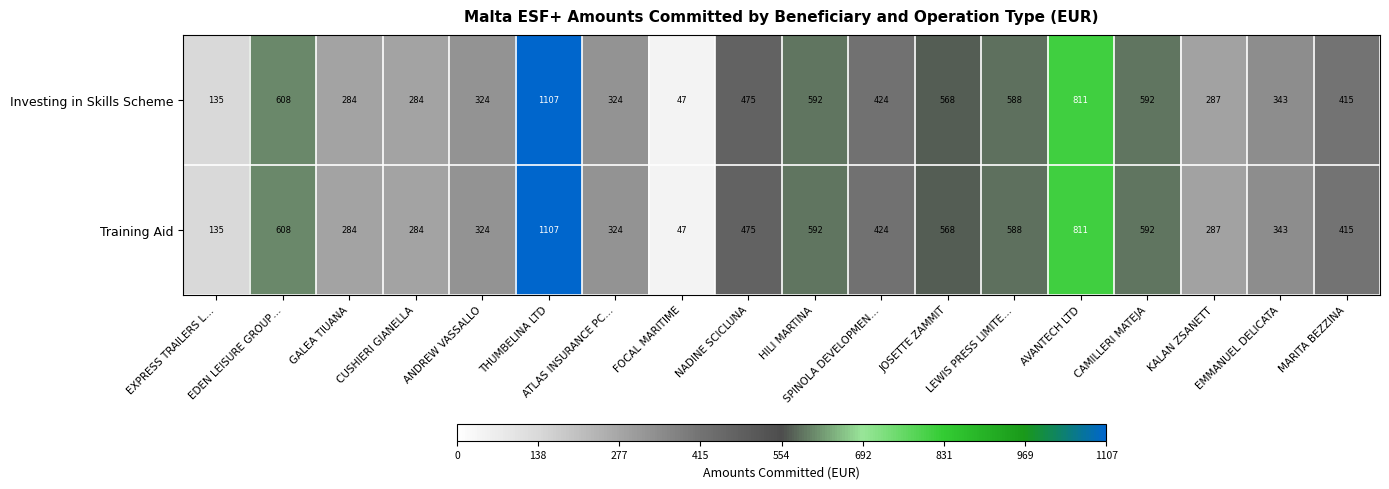

What is the difference between the maximum and second lowest values in the Investing in Skills Scheme series?

972